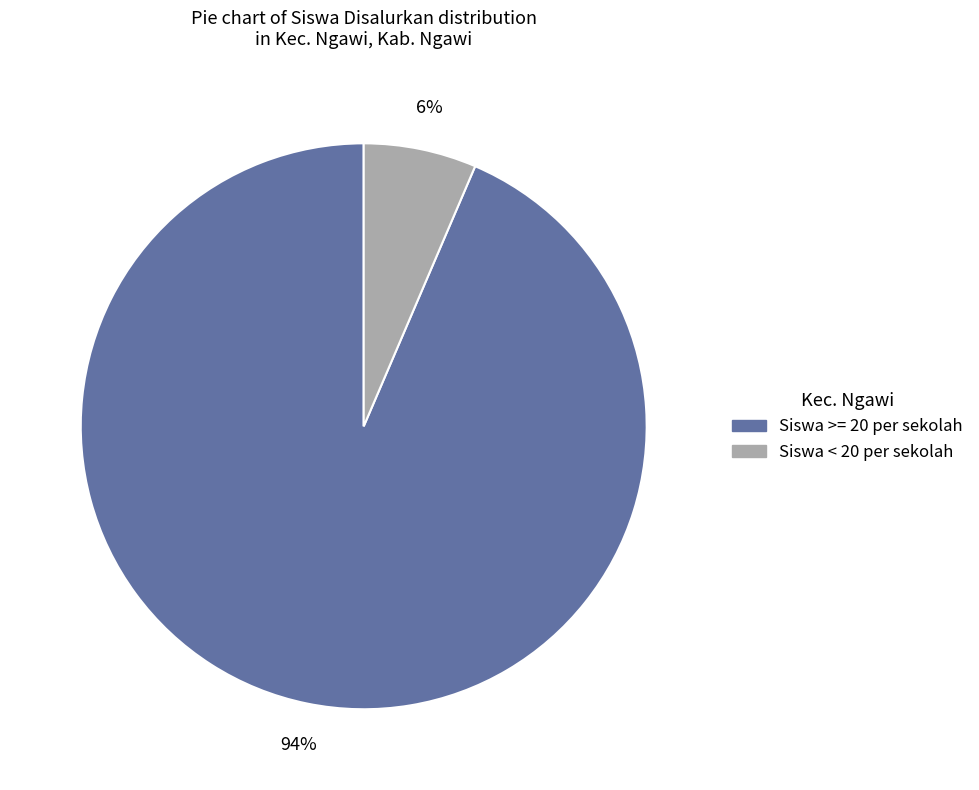

Is there any slice that represents more than half of the pie?

Yes